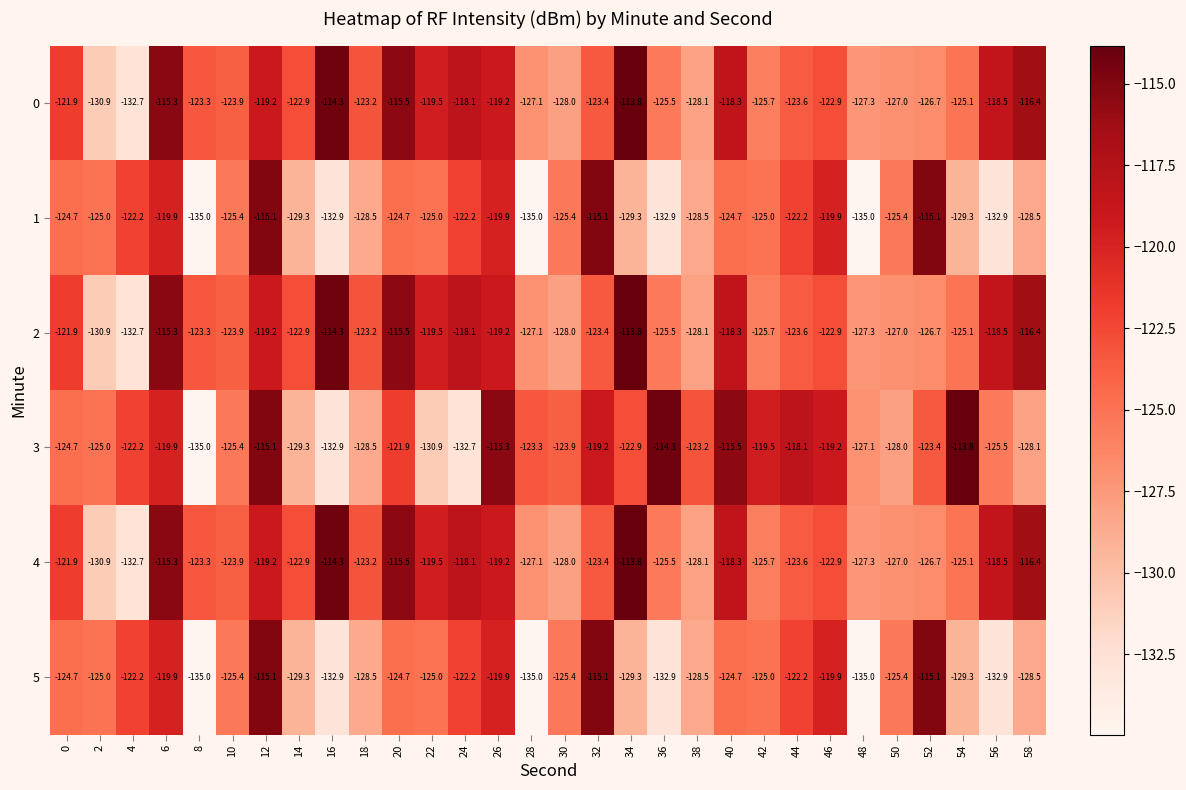

The value of 4 at 18 is -214.6. True or false?

False